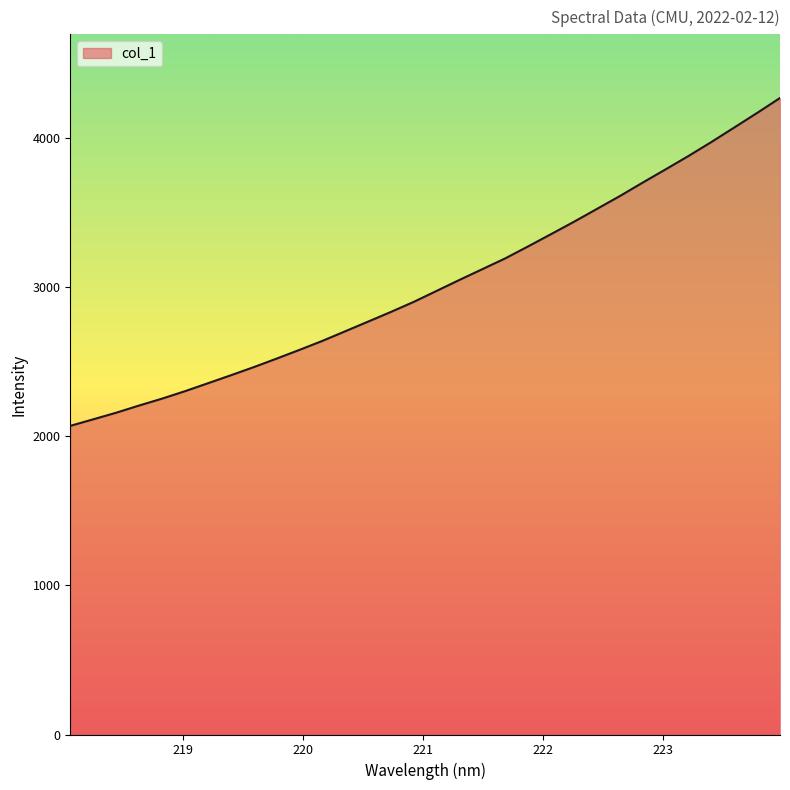

Reading left to right, list all the values displayed in this chart.

2067.9	2111.8	2155.9	2204.0	2250.1	2300.1	2353.1	2406.6	2461.1	2518.4	2576.9	2637.2	2701.7	2766.6	2831.7	2899.3	2972.9	3046.7	3118.7	3191.0	3271.4	3353.3	3436.1	3521.9	3607.9	3698.2	3786.7	3876.5	3969.9	4067.0	4164.8	4264.9